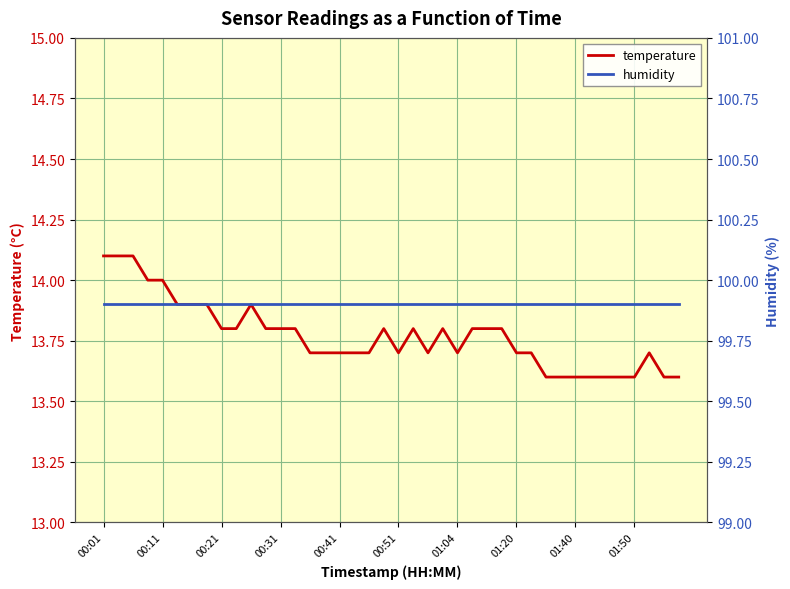

What is the lowest value of the temperature series?

13.6